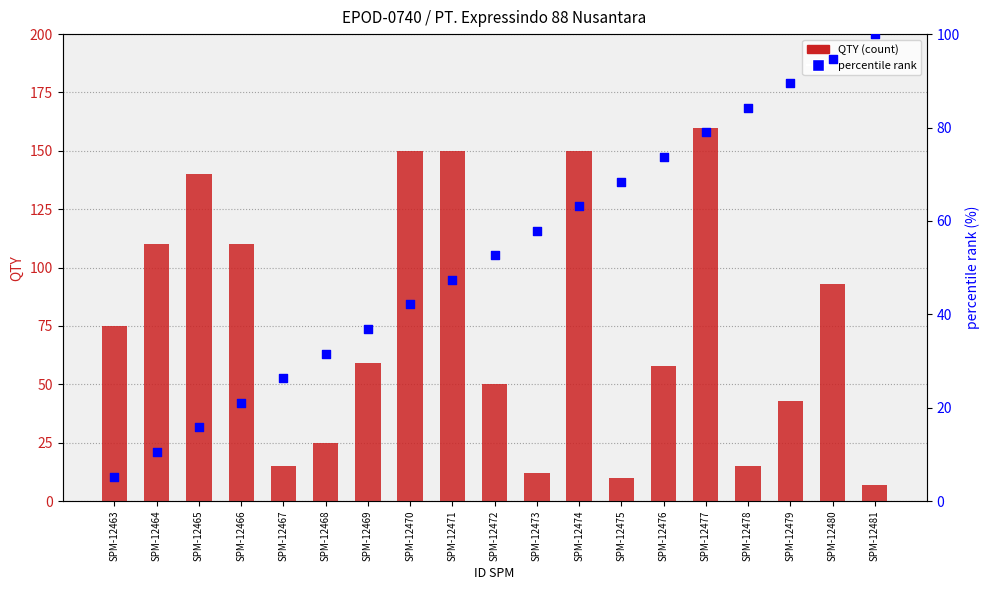

At how many categories does at least one series exceed 159?

1